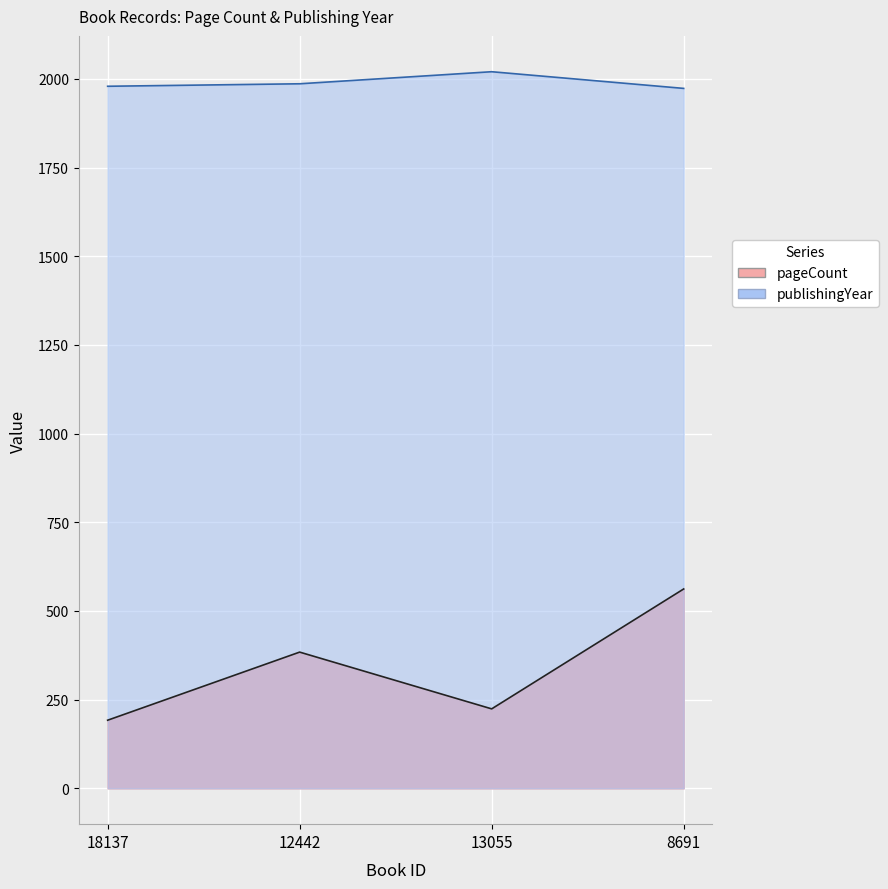

What is the minimum value for pageCount?

192